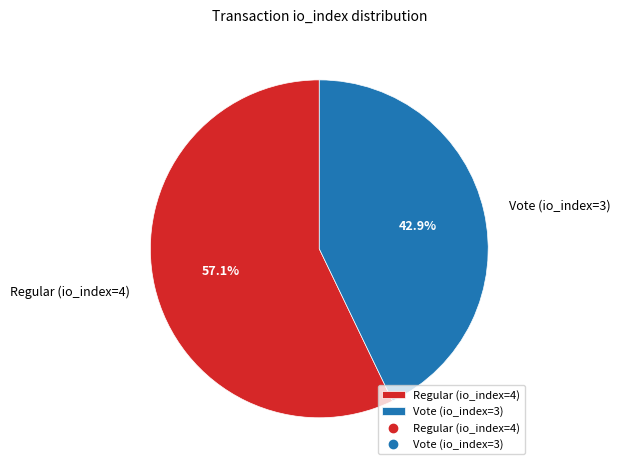

Rank the categories by value from lowest to highest.

Vote (io_index=3), Regular (io_index=4)